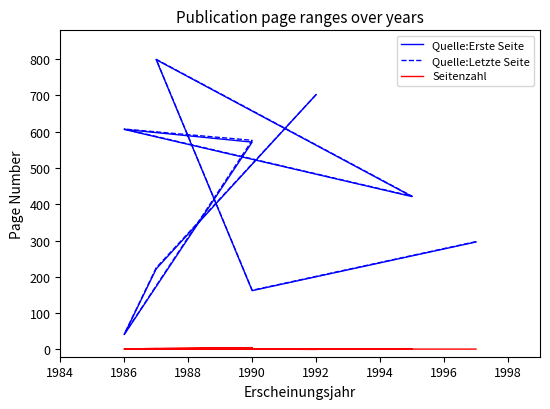

Rank the series by their maximum value, from lowest to highest.

Seitenzahl, Quelle:Erste Seite, Quelle:Letzte Seite